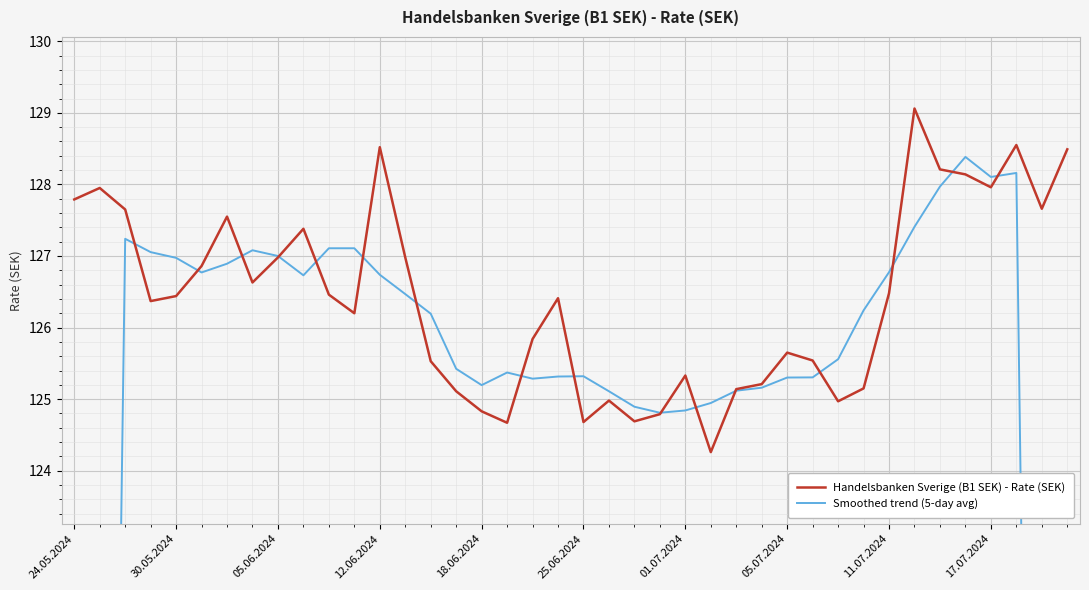

Between 01.07.2024 and 11.07.2024, which series saw the biggest shift?

Smoothed trend (5-day avg)